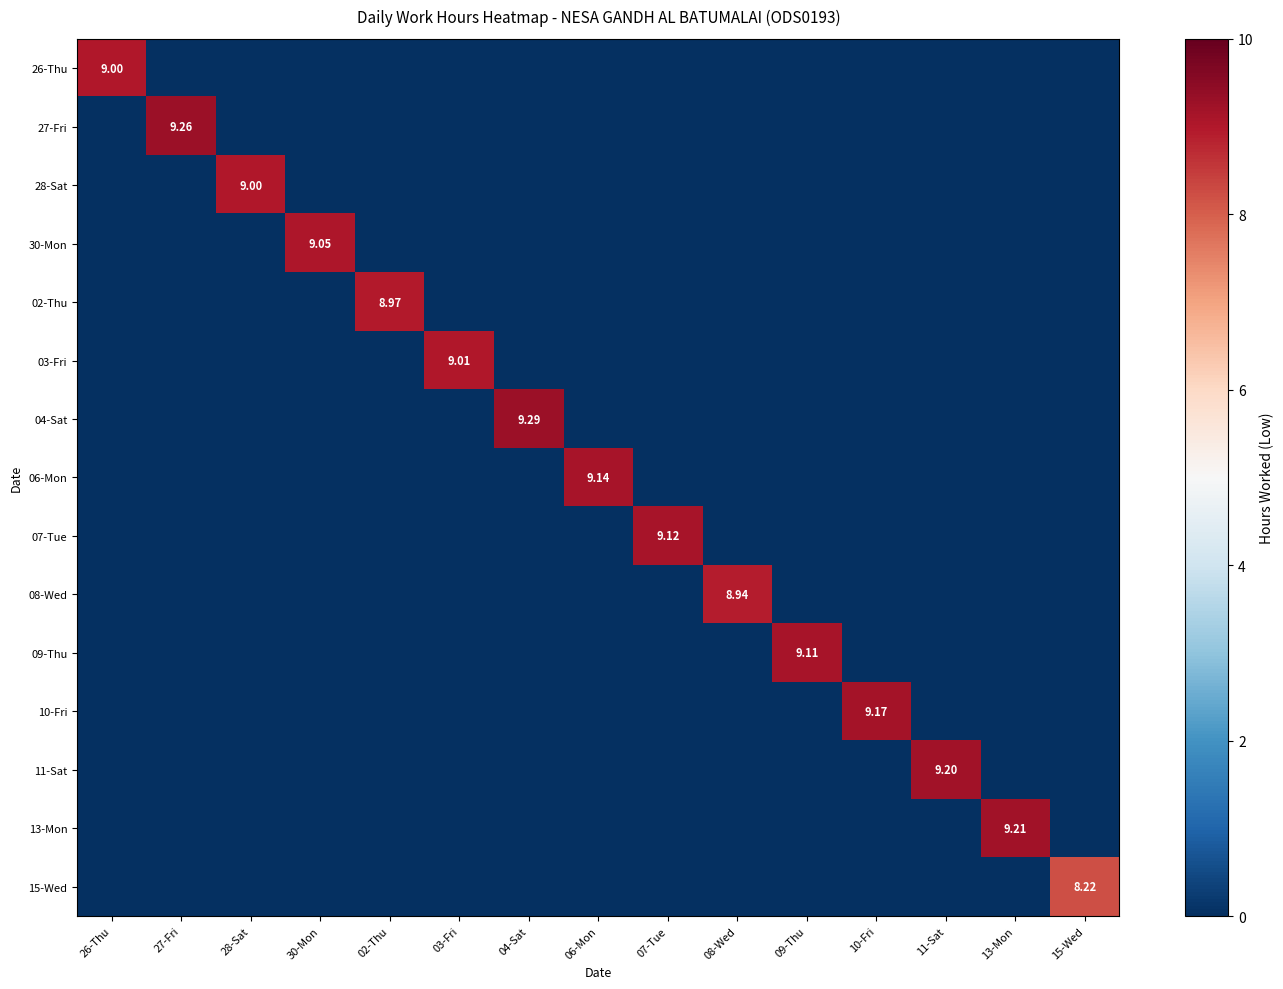

What is the difference between the highest and lowest values at 08-Wed?

8.9